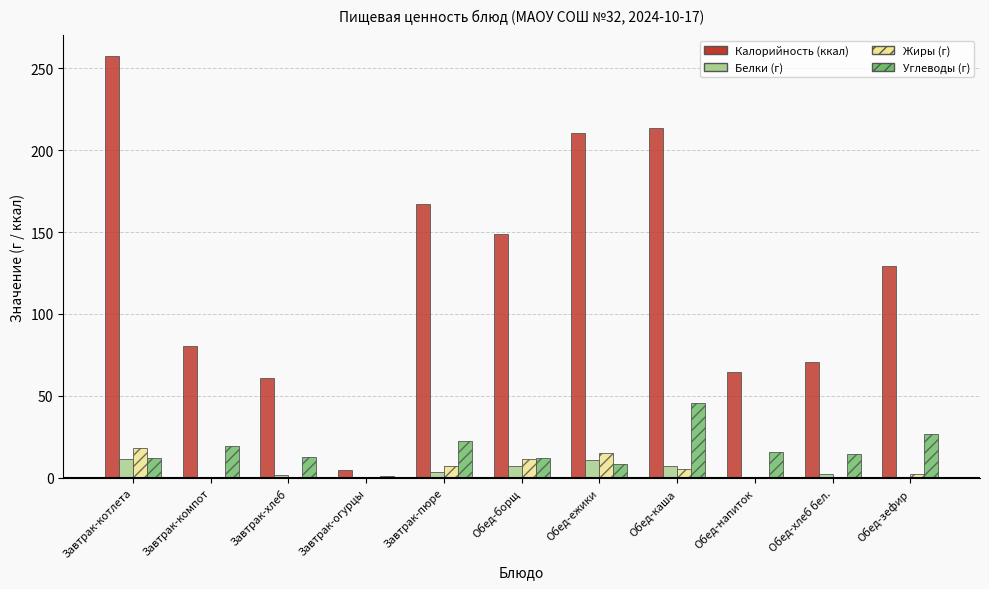

Are the bars horizontal?

No